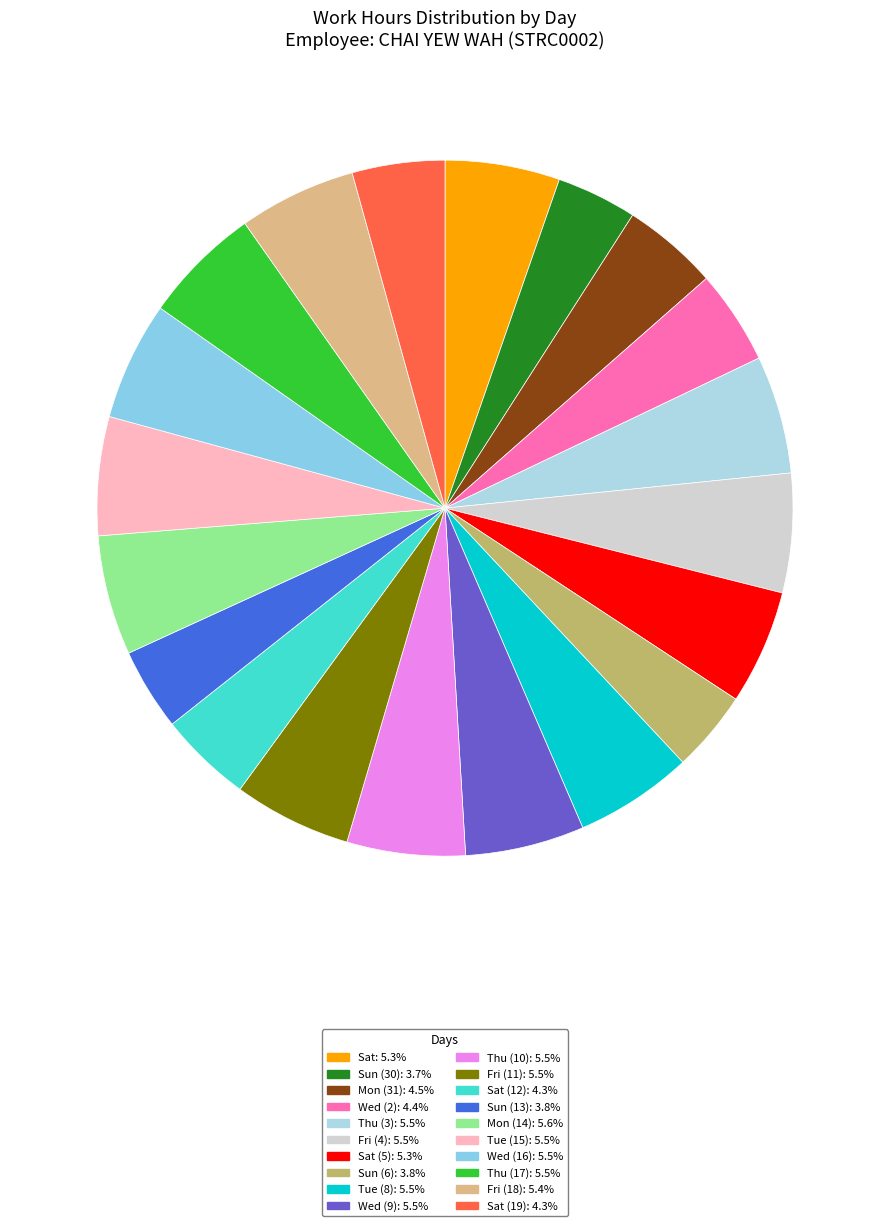

Which slice is the largest?

Mon (14)